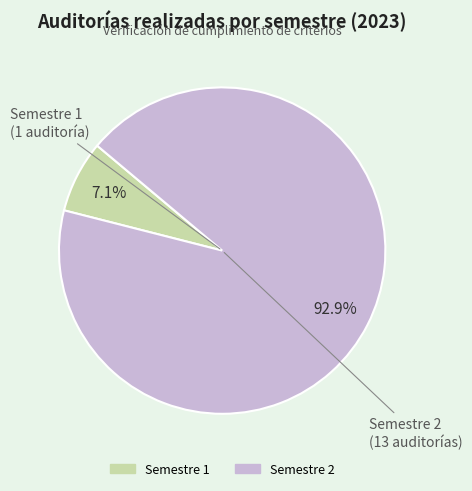

To the nearest percent, what is the difference between the largest and smallest slice percentages?

86%